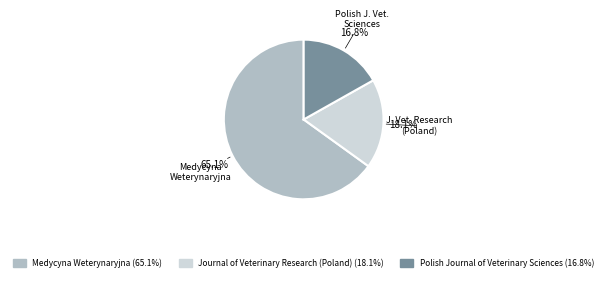

Does any single category account for the majority?

Yes